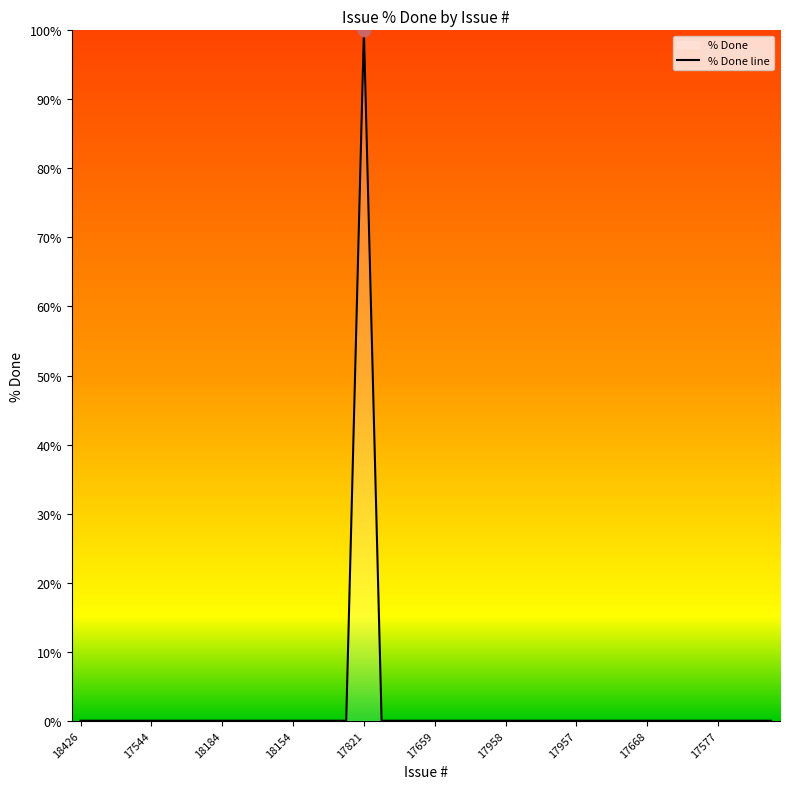

True or false: the data shows 42 at 31.

False